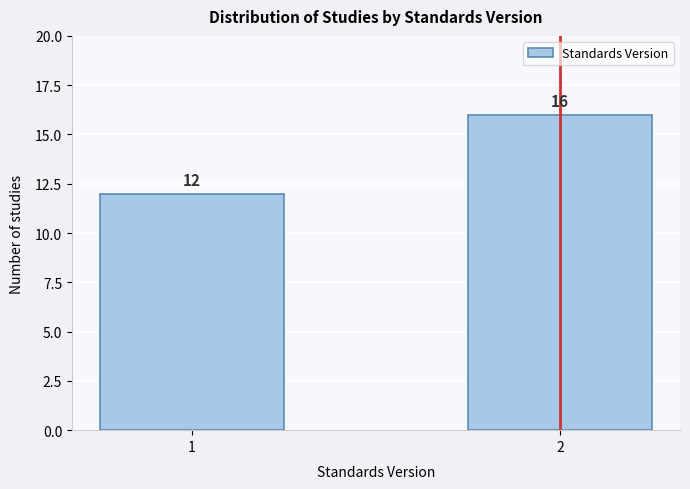

Reading left to right, transcribe all the data shown in this chart.

1=12	2=16